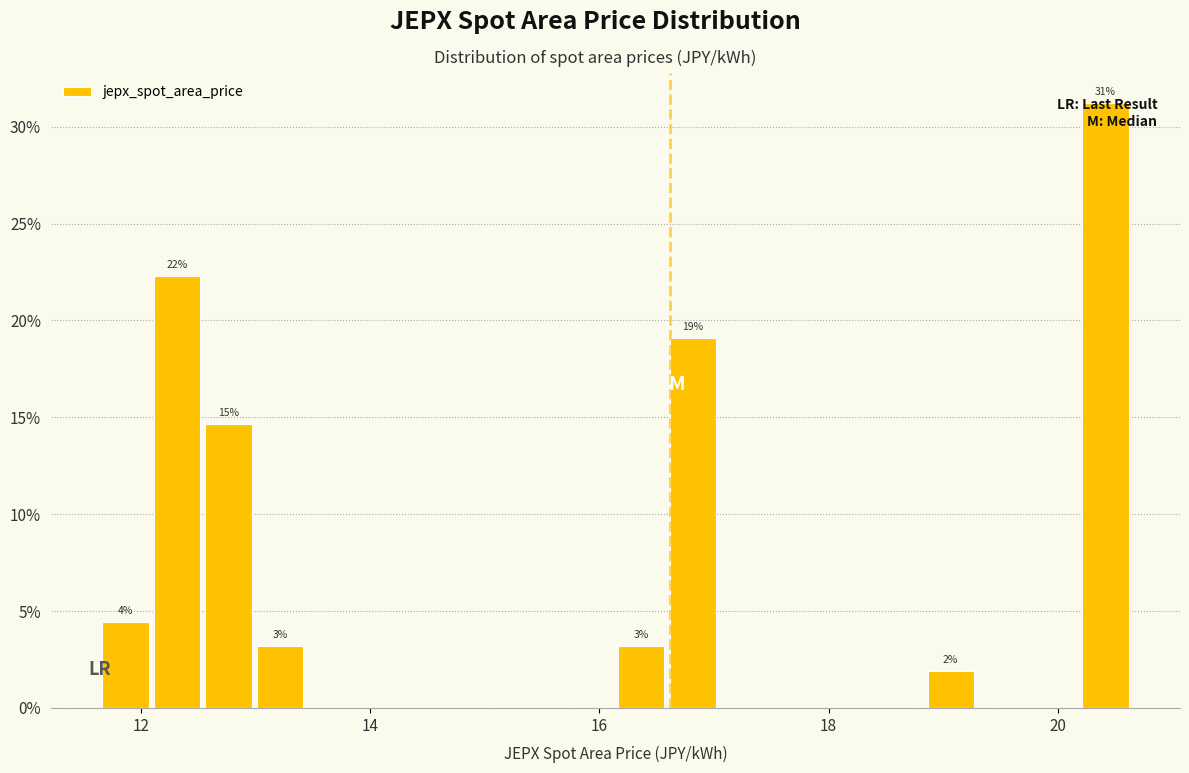

Around what value on the x-axis is the tallest bar? Give the approximate position of its centre, as read against the axis.

20.4